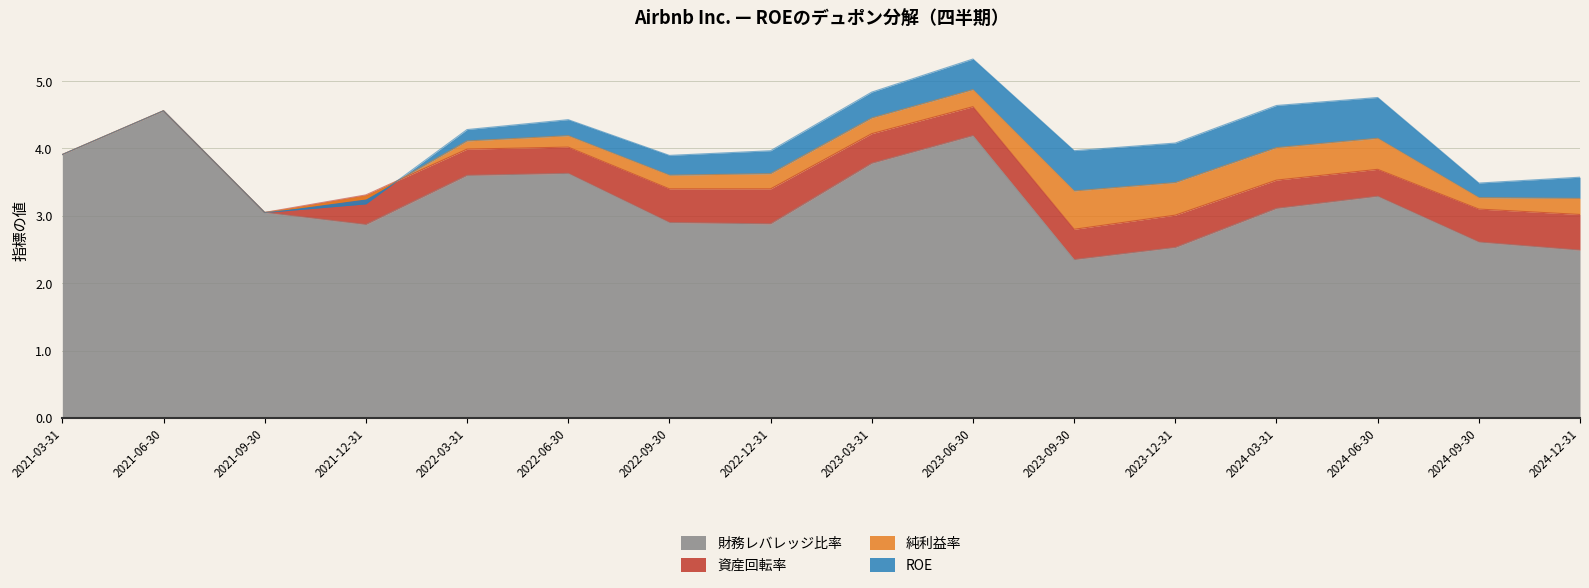

Reading right to left, list all the values displayed in this chart.

財務レバレッジ比率: 2.5	2.6	3.3	3.1	2.5	2.4	4.2	3.8	2.9	2.9	3.6	3.6	2.9	3.0	4.6	3.9
資産回転率: 0.5	0.5	0.4	0.4	0.5	0.5	0.4	0.4	0.5	0.5	0.4	0.4	0.4	0.0	0.0	0.0
純利益率: 0.2	0.2	0.5	0.5	0.5	0.6	0.3	0.2	0.2	0.2	0.2	0.1	-0.1	0.0	0.0	0.0
ROE: 0.3	0.2	0.6	0.6	0.6	0.6	0.5	0.4	0.3	0.3	0.2	0.2	-0.1	0.0	0.0	0.0